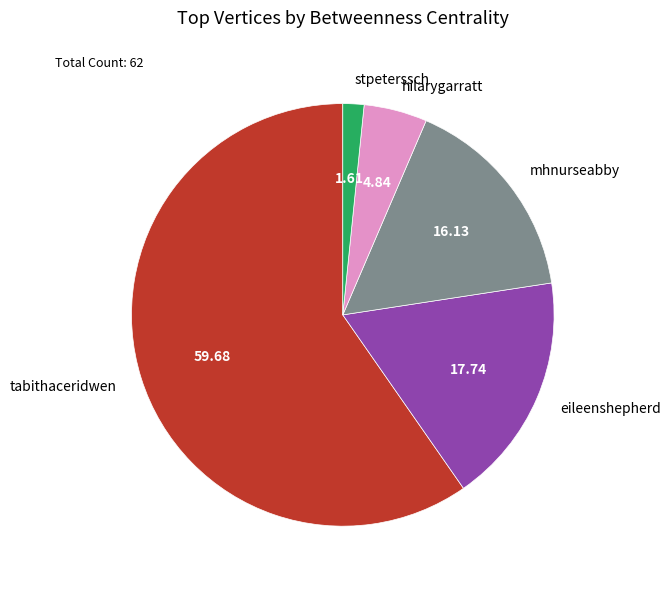

How many segments does this pie chart have?

5